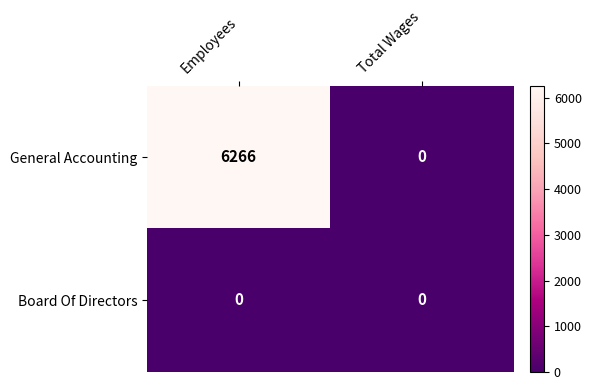

Reading left to right, extract all data points from this chart.

General Accounting: Employees=6266	Total Wages=0
Board Of Directors: Employees=0	Total Wages=0